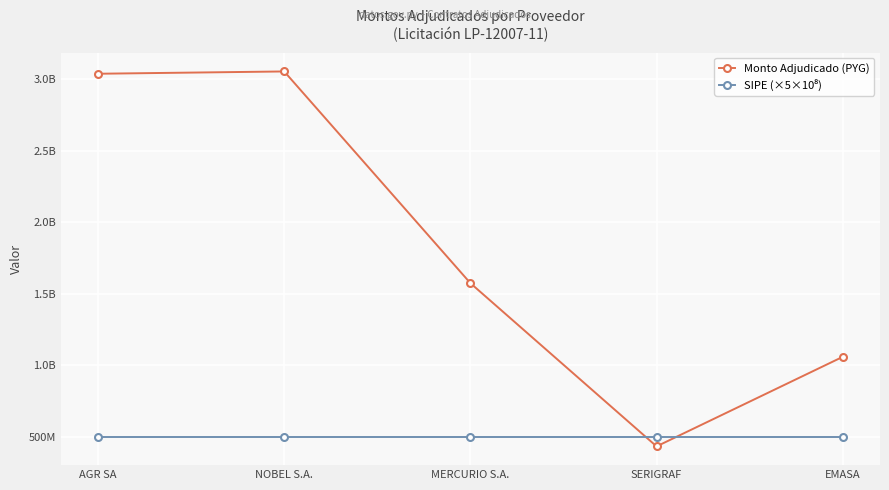

Between which two adjacent categories do SIPE (×5×10⁸) and Monto Adjudicado (PYG) first intersect?

MERCURIO S.A. and SERIGRAF